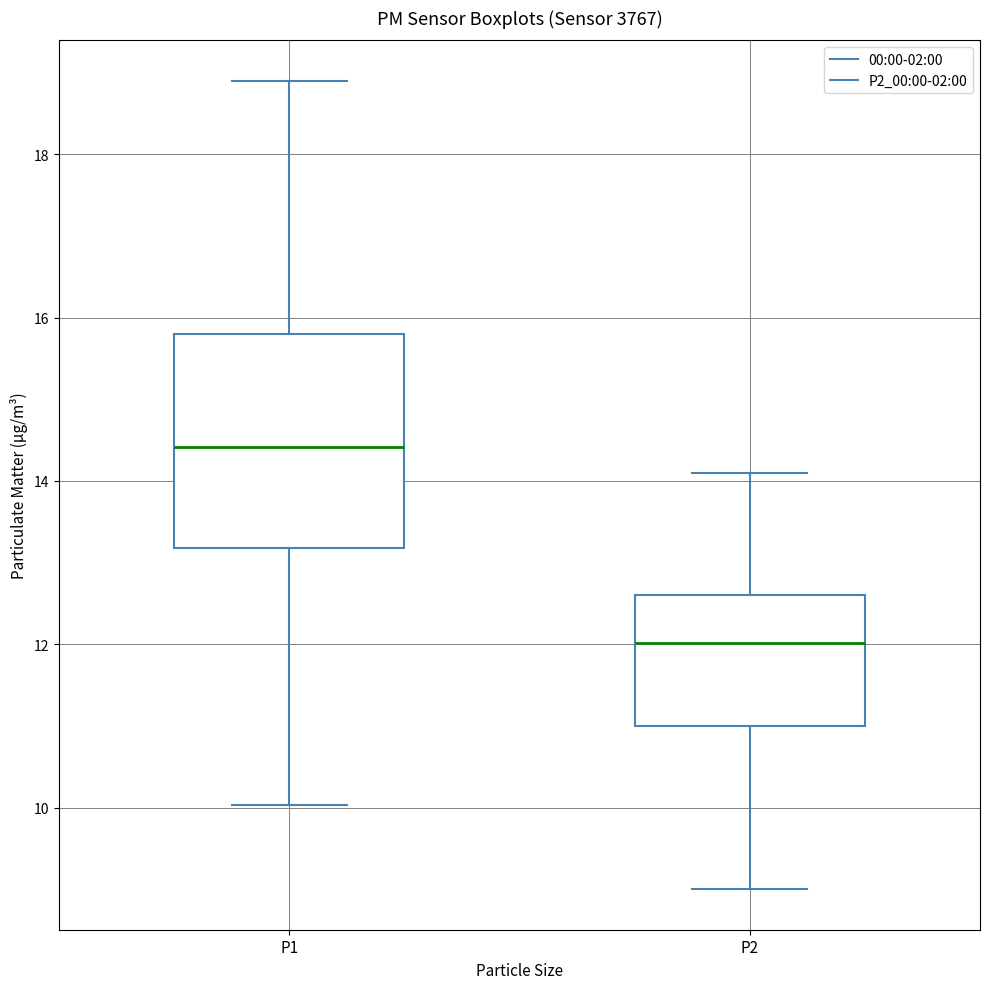

Reading left to right, transcribe this box plot: for each box, give where its median line is, the range the box spans, and where its two whiskers end, as read against the y-axis. The values are not printed on the chart, so give them approximately, as read against the axis.

P1: median 14.4, box 13.2 to 15.8, whiskers 10.0 to 19.0
P2: median 12.0, box 11.0 to 12.6, whiskers 9.0 to 14.2